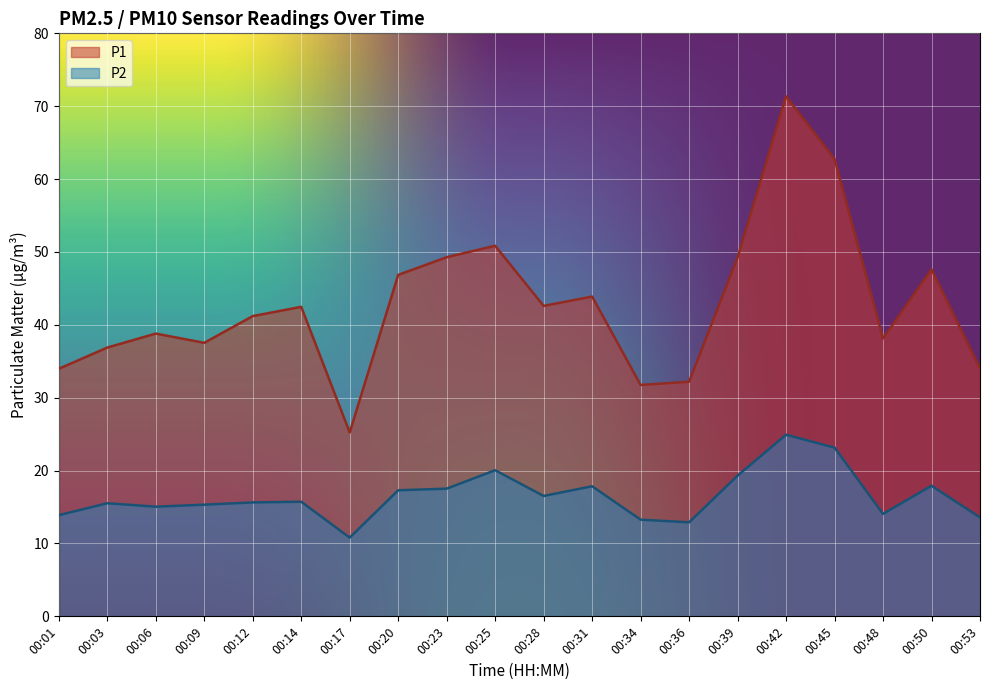

Reading left to right, list all the values displayed in this chart.

P1: 00:01=34.0	00:03=36.9	00:06=38.8	00:09=37.5	00:12=41.2	00:14=42.5	00:17=25.2	00:20=46.9	00:23=49.3	00:25=50.9	00:28=42.6	00:31=43.9	00:34=31.8	00:36=32.2	00:39=49.2	00:42=71.3	00:45=62.8	00:48=38.1	00:50=47.6	00:53=34.0
P2: 00:01=13.9	00:03=15.5	00:06=15.1	00:09=15.3	00:12=15.6	00:14=15.7	00:17=10.8	00:20=17.3	00:23=17.5	00:25=20.1	00:28=16.5	00:31=17.9	00:34=13.3	00:36=12.9	00:39=19.3	00:42=24.9	00:45=23.1	00:48=14.1	00:50=17.9	00:53=13.6